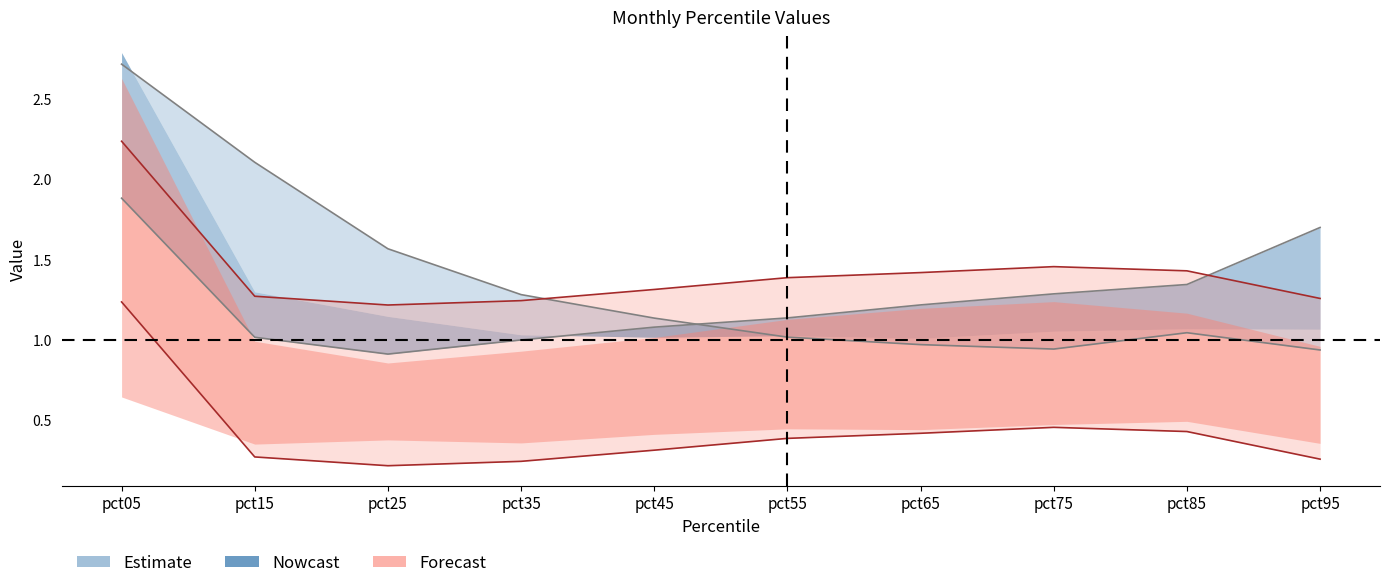

Reading left to right, list all the values displayed in this chart.

Jan: pct05=2.7	pct15=2.1	pct25=1.6	pct35=1.3	pct45=1.1	pct55=1.0	pct65=1.0	pct75=0.9	pct85=1.0	pct95=0.9
Mar: pct05=1.9	pct15=1.0	pct25=0.9	pct35=1.0	pct45=1.1	pct55=1.1	pct65=1.2	pct75=1.3	pct85=1.3	pct95=1.7
Jun: pct05=2.2	pct15=1.3	pct25=1.2	pct35=1.2	pct45=1.3	pct55=1.4	pct65=1.4	pct75=1.5	pct85=1.4	pct95=1.3